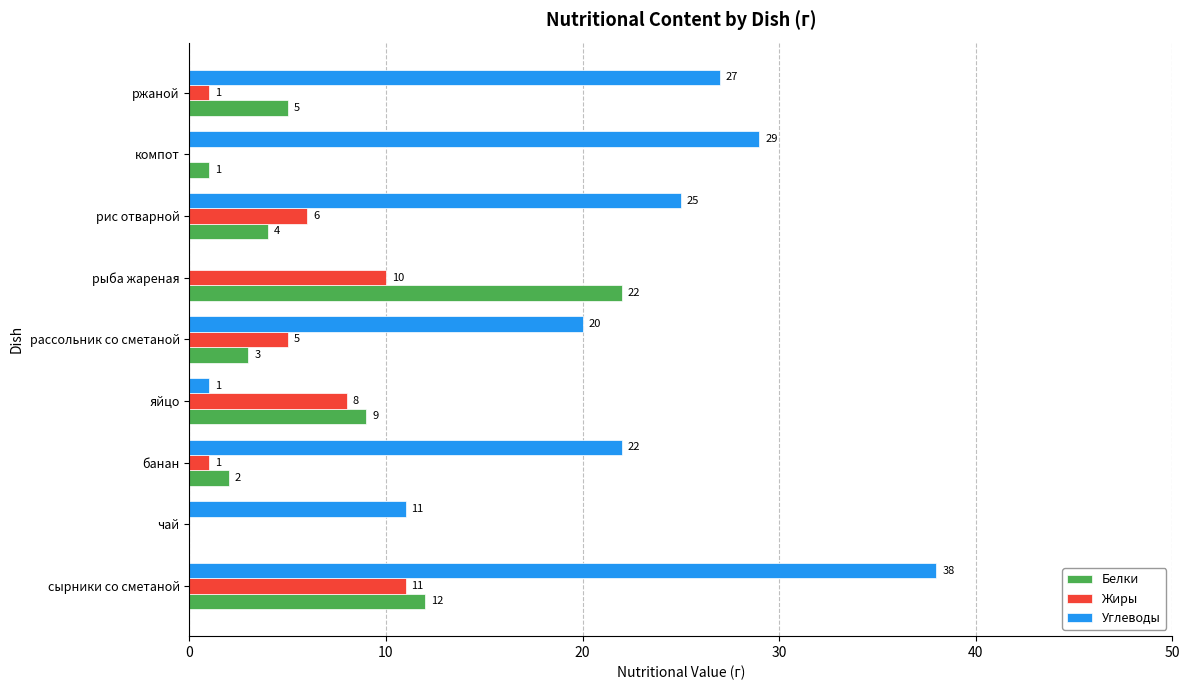

Which series has the widest spread of values?

Углеводы